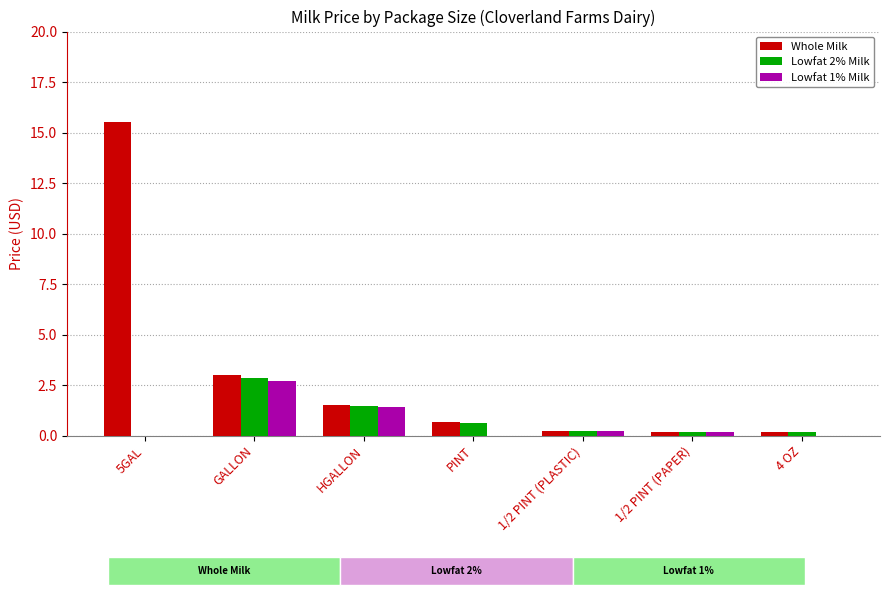

What is the total value across all series at HGALLON?

4.4